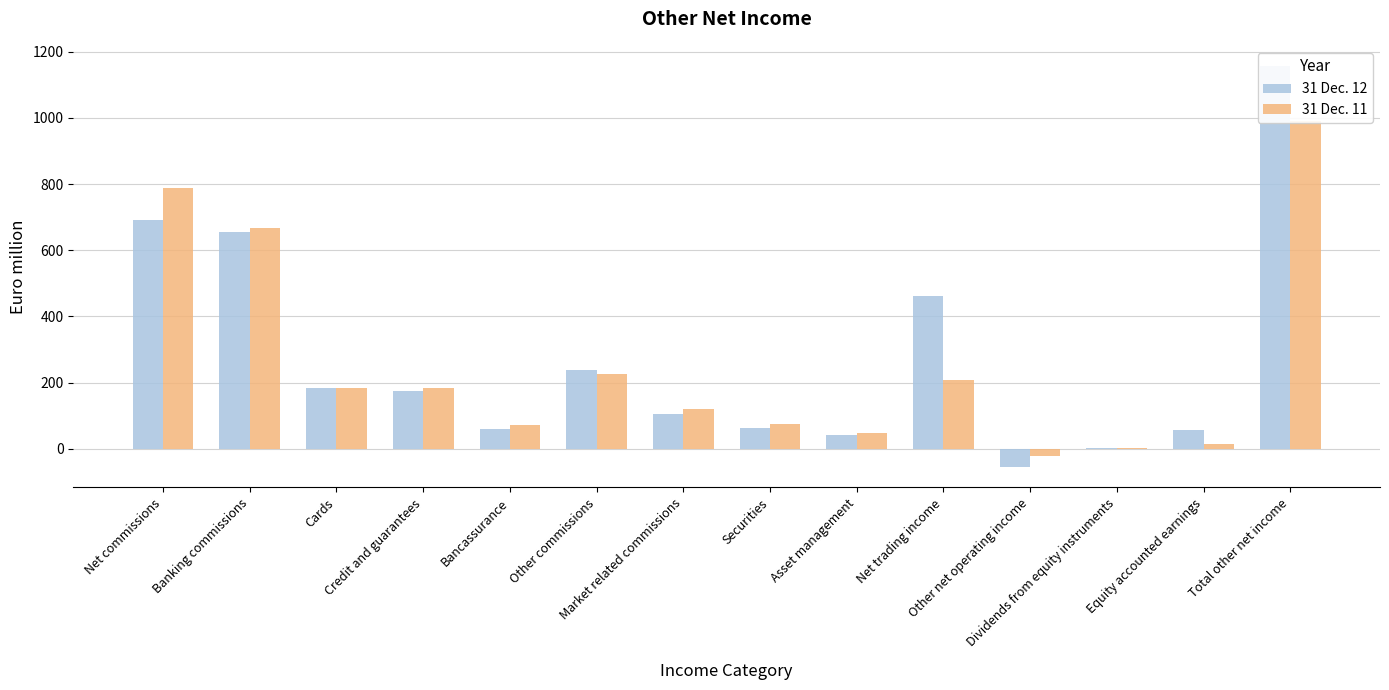

List the series in order of their peak value, highest first.

31 Dec. 12, 31 Dec. 11